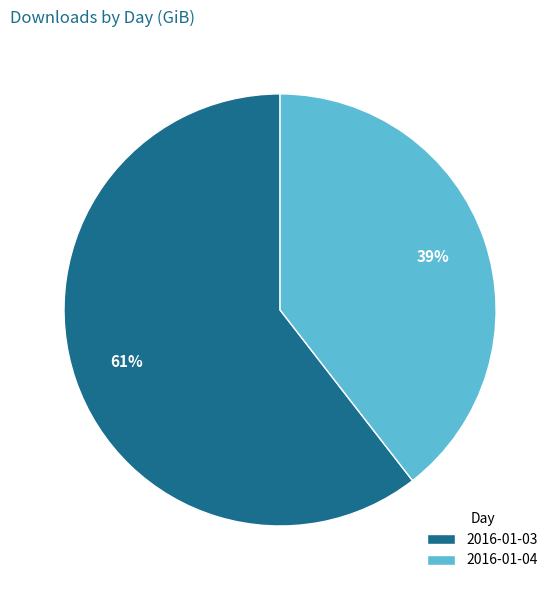

To the nearest percent, what portion does 2016-01-03 represent?

61%